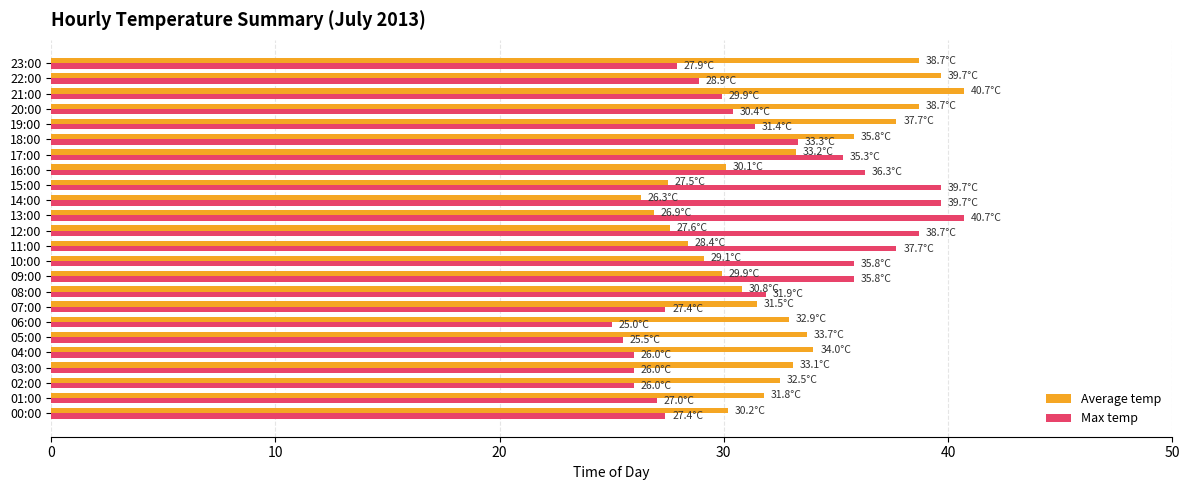

What is the difference between the highest and lowest values at 03:00?

7.1